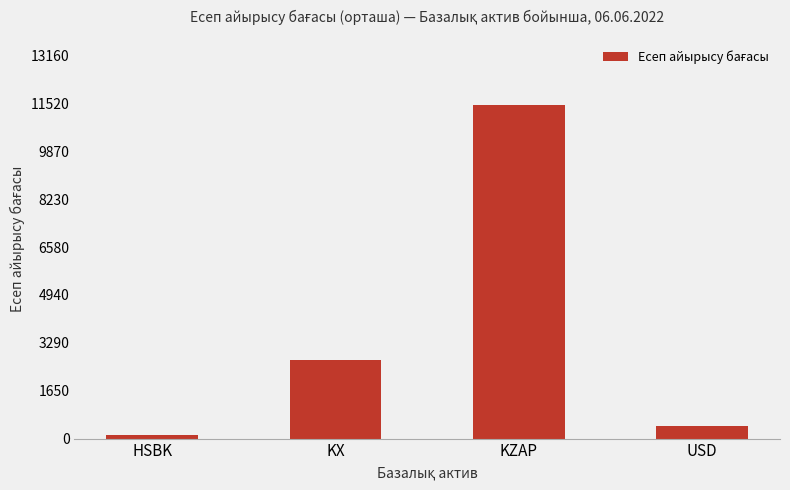

Reading left to right, what are all the values shown in this chart?

HSBK=108.5	KX=2685.3	KZAP=11444.1	USD=445.4